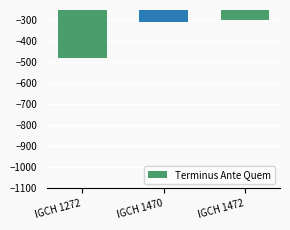

What is the average value?

-361